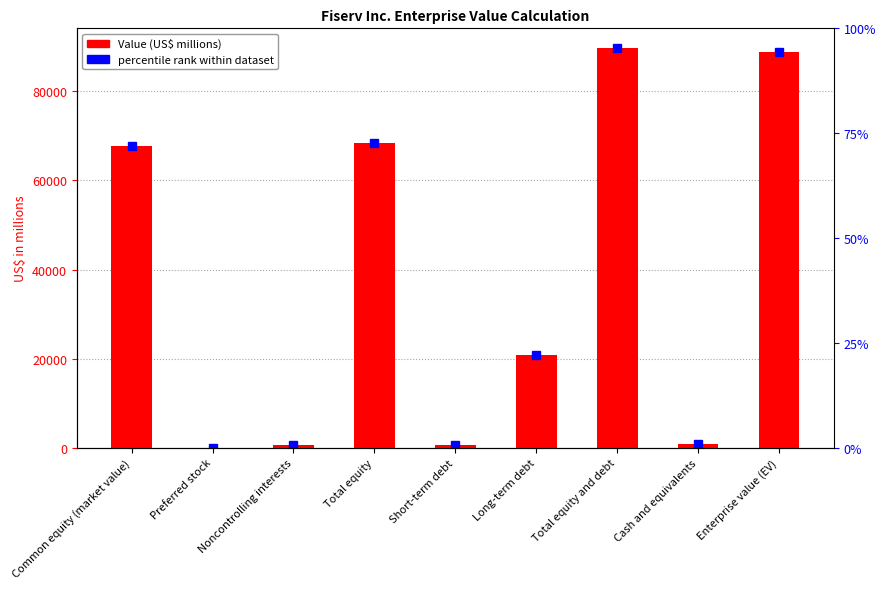

Is it true that the value at Preferred stock is 36584?

False